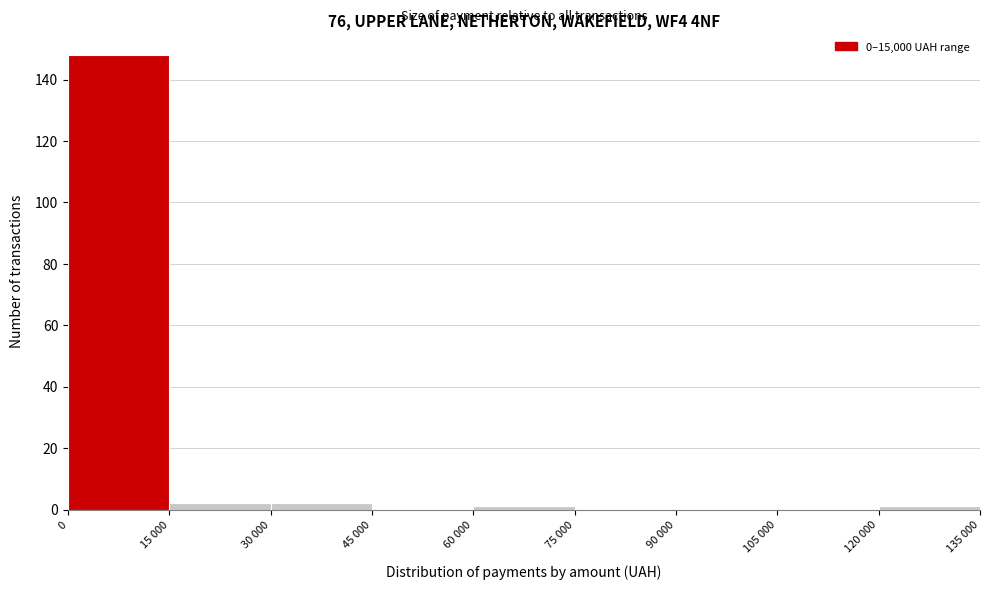

Reading left to right, extract all data points from this chart.

0=148	15 000=2	30 000=2	45 000=0	60 000=1	75 000=0	90 000=0	105 000=0	120 000=1